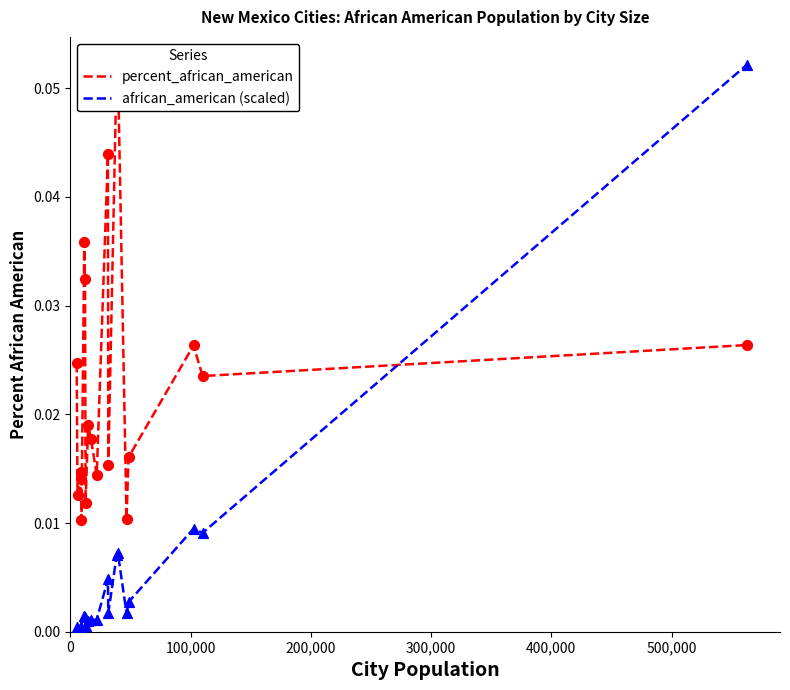

Is the value of percent_african_american at 500,000 greater than the value of african_american (scaled) at 7?

Yes